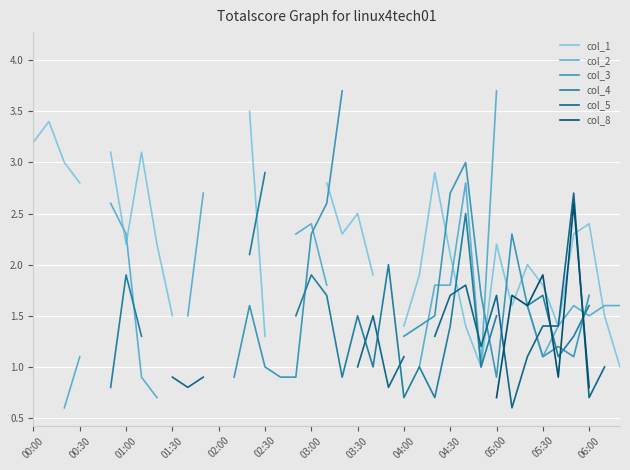

Where do col_1 and col_4 first cross each other?

14 and 15